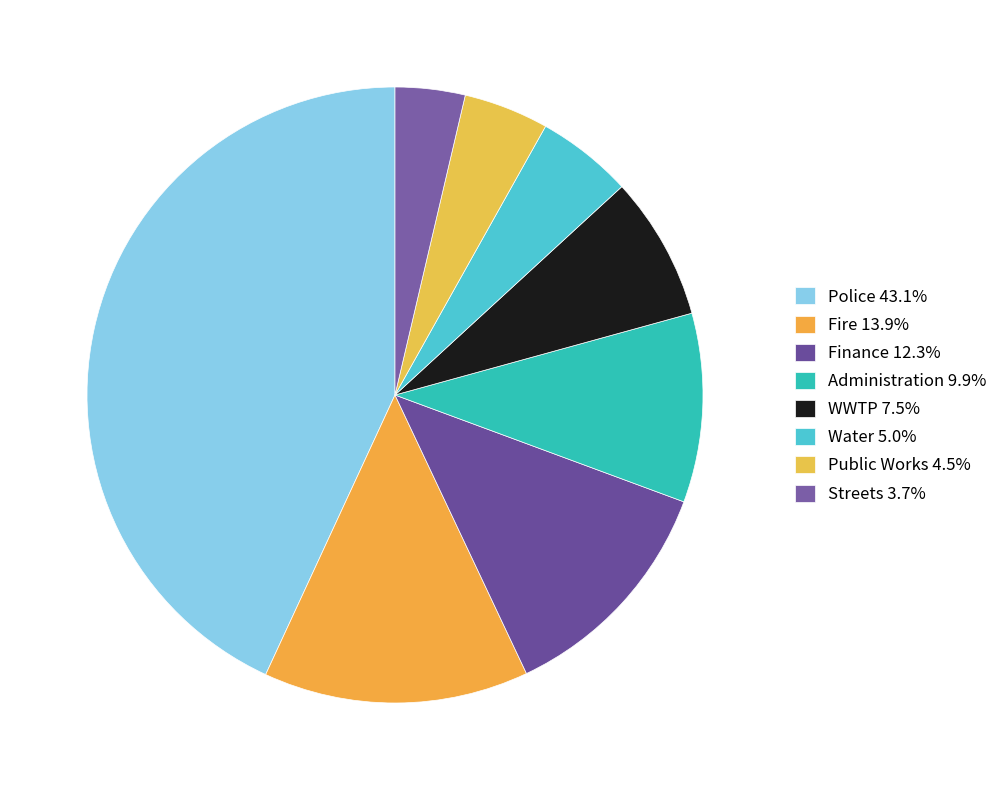

True or false: Water accounts for 5% of the total.

True